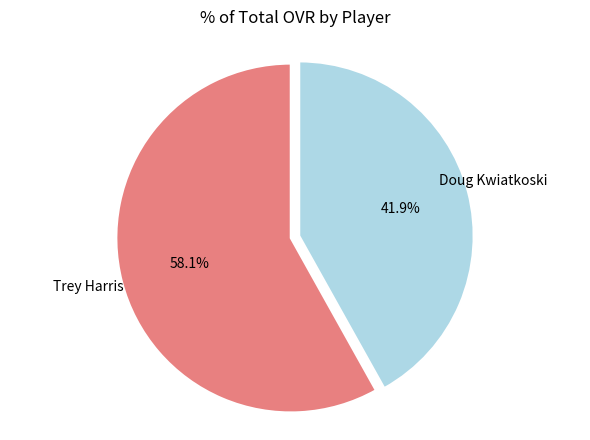

Count the number of slices in the pie.

2